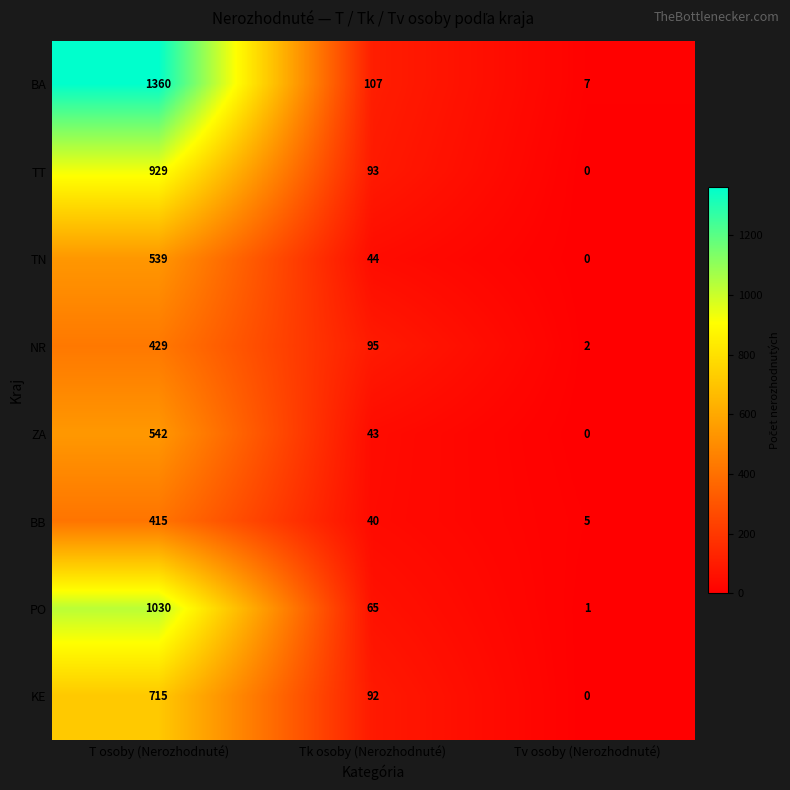

What is the sum of all TT values?

1022